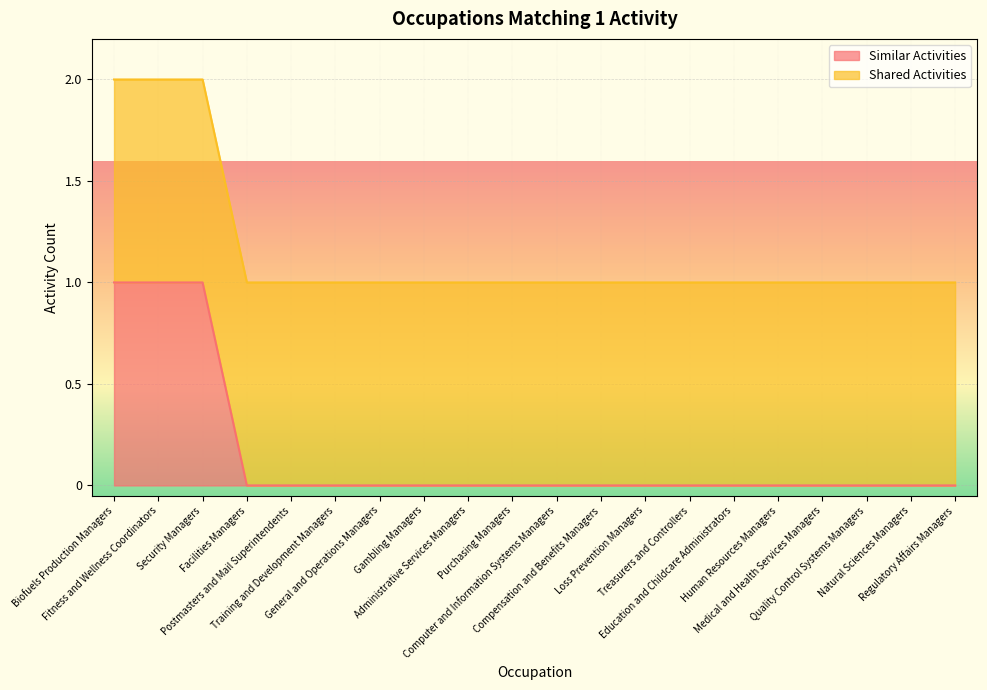

Reading left to right, extract all data points from this chart.

Biofuels Production Managers=1	Fitness and Wellness Coordinators=1	Security Managers=1	Facilities Managers=0	Postmasters and Mail Superintendents=0	Training and Development Managers=0	General and Operations Managers=0	Gambling Managers=0	Administrative Services Managers=0	Purchasing Managers=0	Computer and Information Systems Managers=0	Compensation and Benefits Managers=0	Loss Prevention Managers=0	Treasurers and Controllers=0	Education and Childcare Administrators=0	Human Resources Managers=0	Medical and Health Services Managers=0	Quality Control Systems Managers=0	Natural Sciences Managers=0	Regulatory Affairs Managers=0